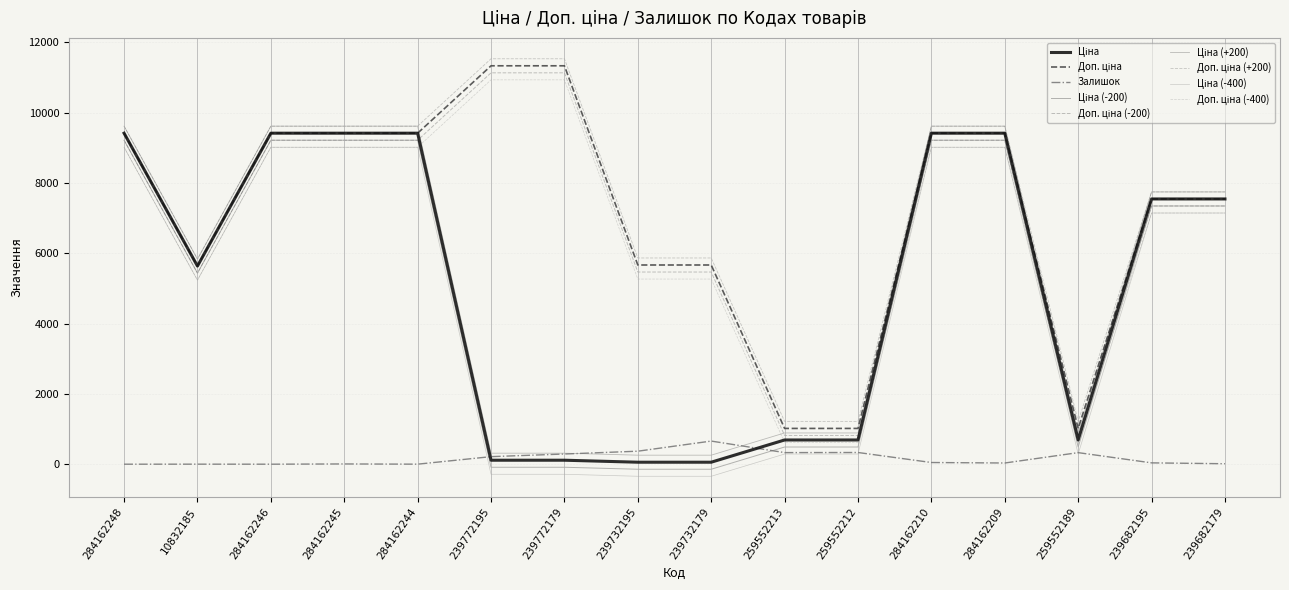

Between which two adjacent categories do Ціна and Залишок first intersect?

284162244 and 239772195